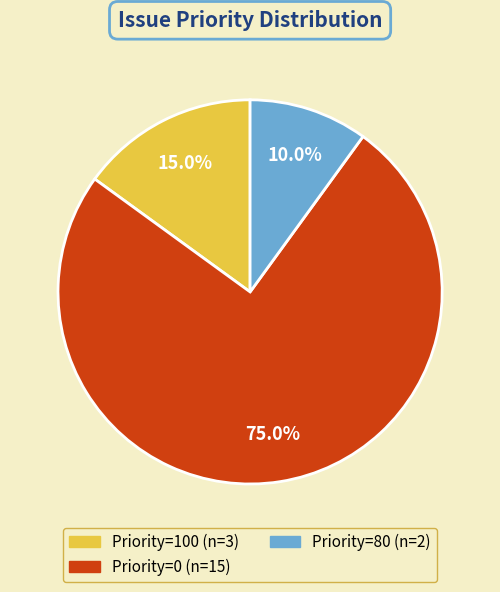

Is there a majority slice in this chart?

Yes